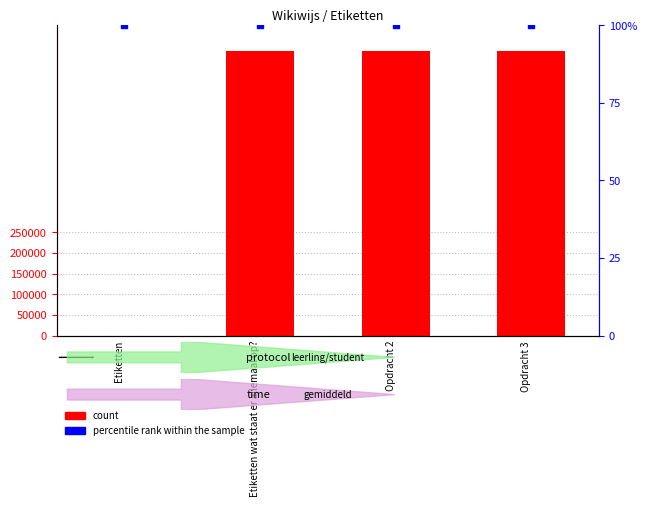

At which category is the sum across all series the highest?

Opdracht 3